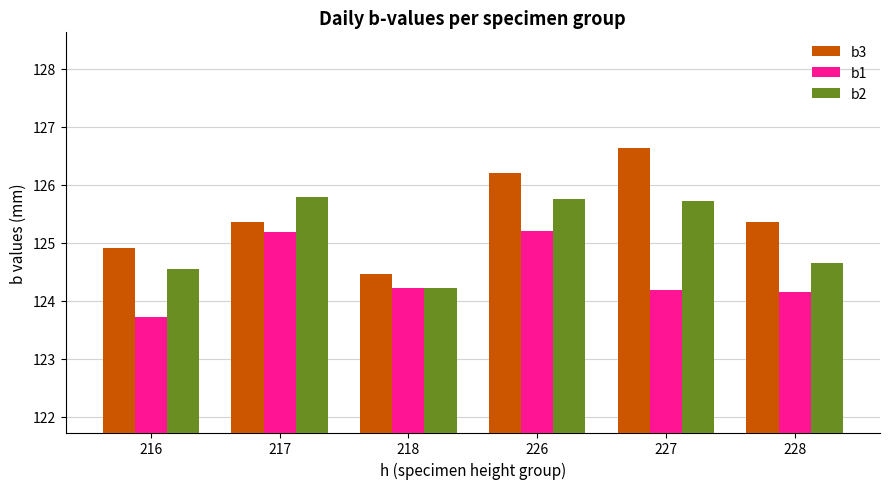

Rank the series by their average value, from lowest to highest.

b1, b2, b3